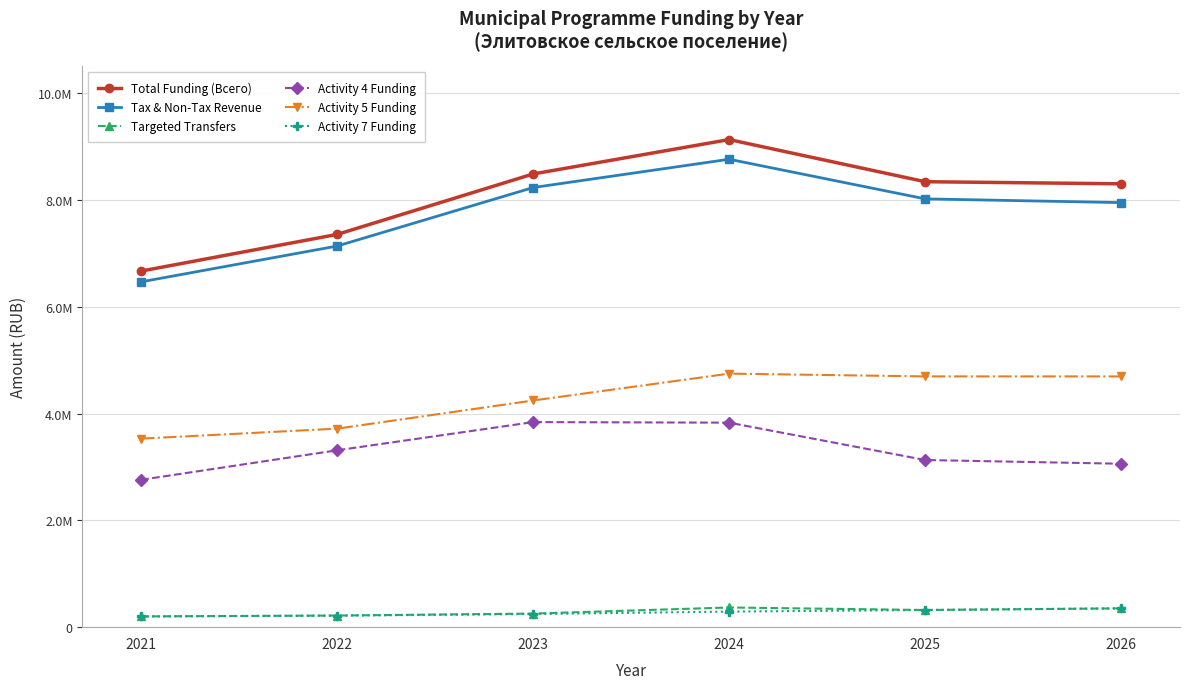

Is it true that Activity 5 Funding equals 1773638.8 at 2026?

False